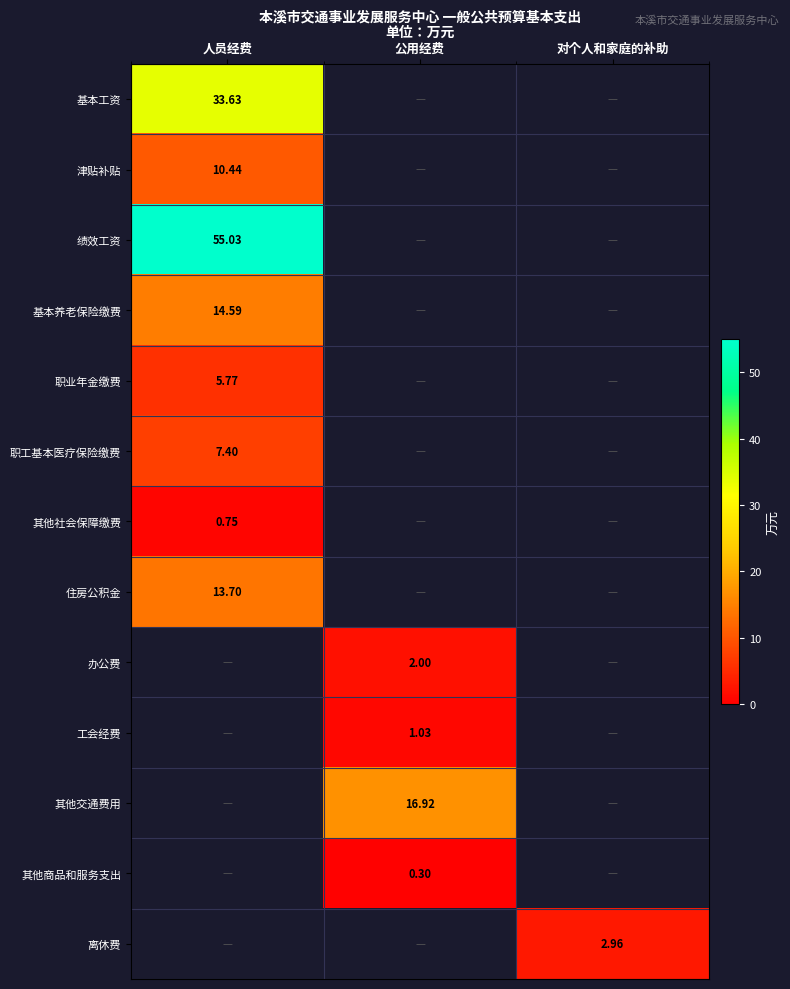

Count the number of categories in the chart.

3